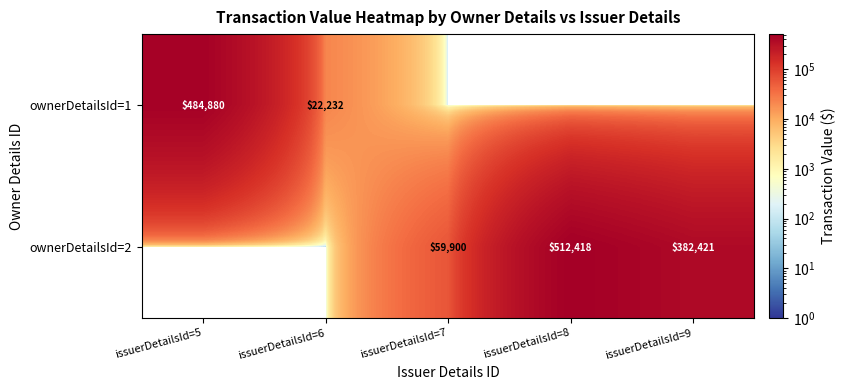

Which has a higher value, issuerDetailsId=5 or issuerDetailsId=7?

issuerDetailsId=5